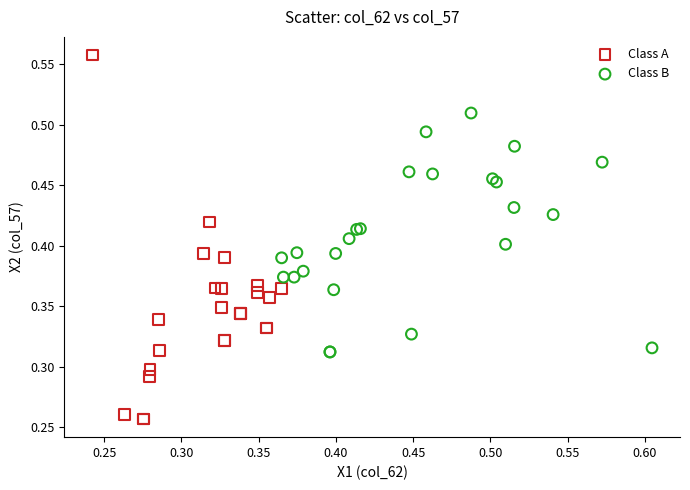

Which series has the largest Y range (max minus min)?

Class A